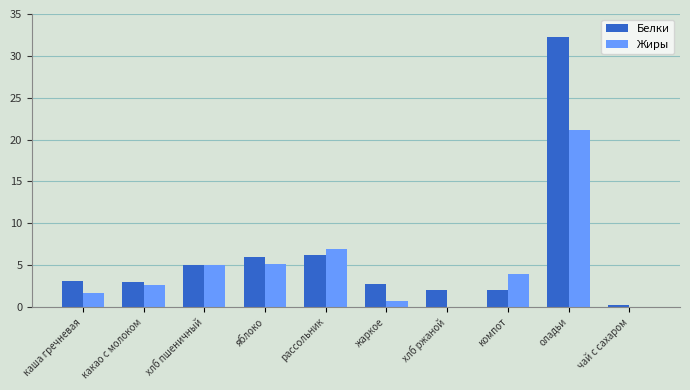

The value of Жиры at какао с молоком is 4.0. True or false?

False